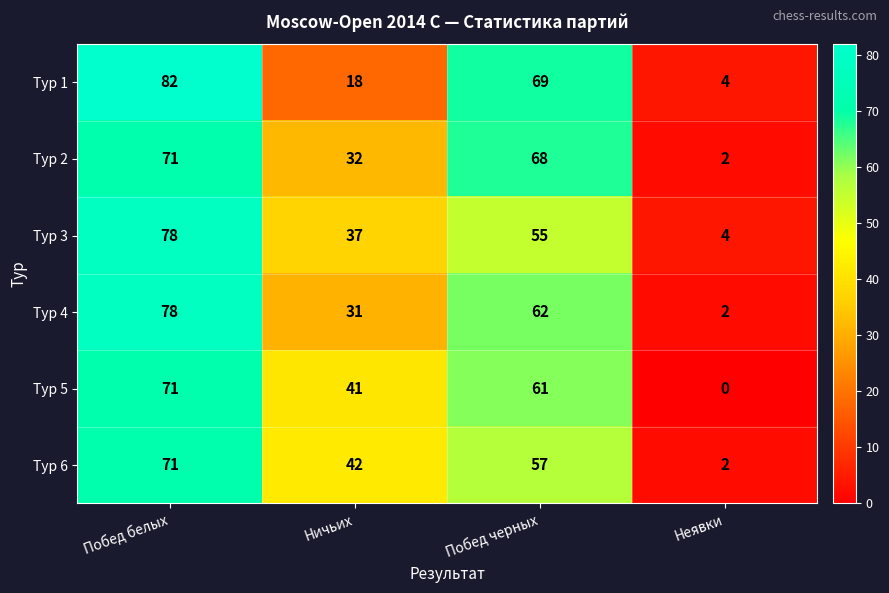

Rank the series at Побед черных from lowest to highest value.

Тур 3, Тур 6, Тур 5, Тур 4, Тур 2, Тур 1